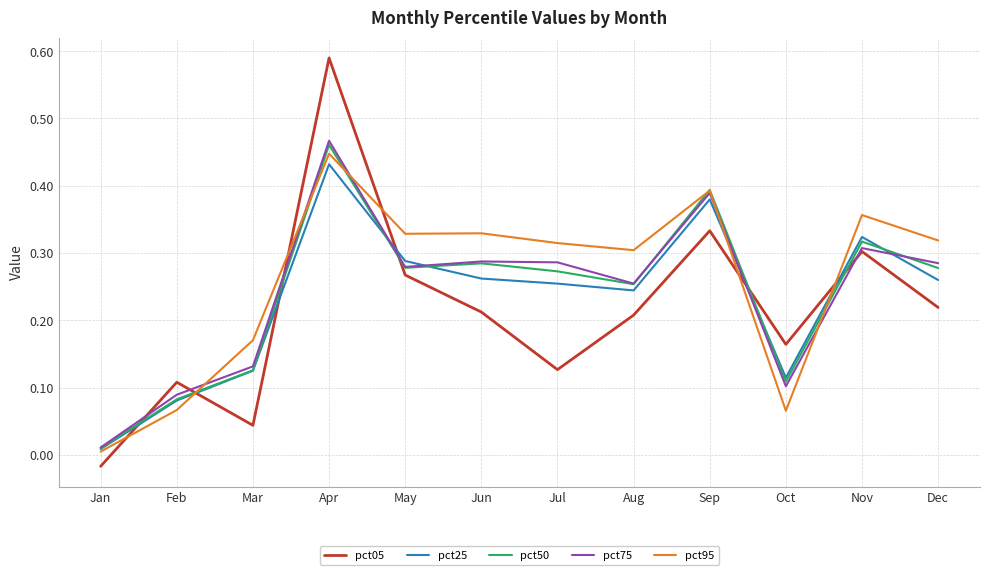

Which category has the lowest value in the pct75 series?

Jan